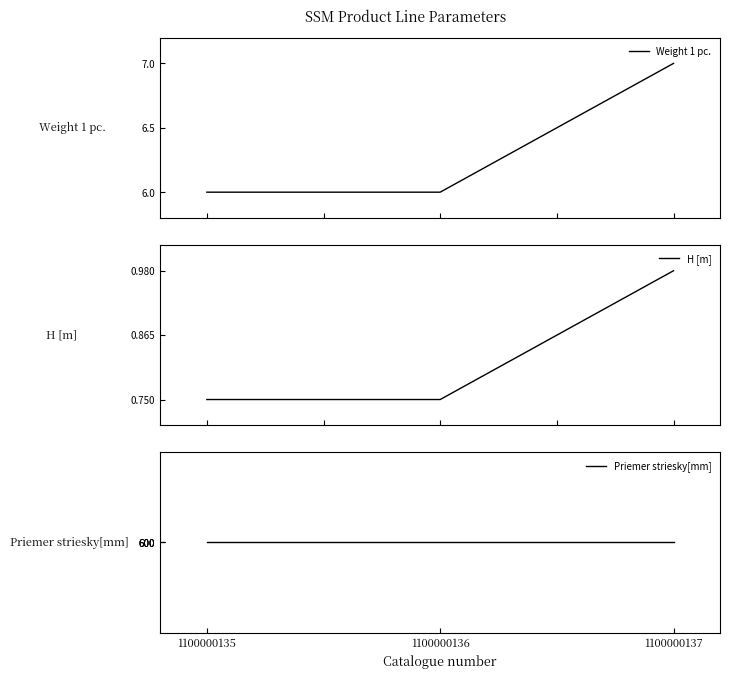

Between 1100000135 and 1100000136, which series saw the biggest shift?

Weight 1 pc.